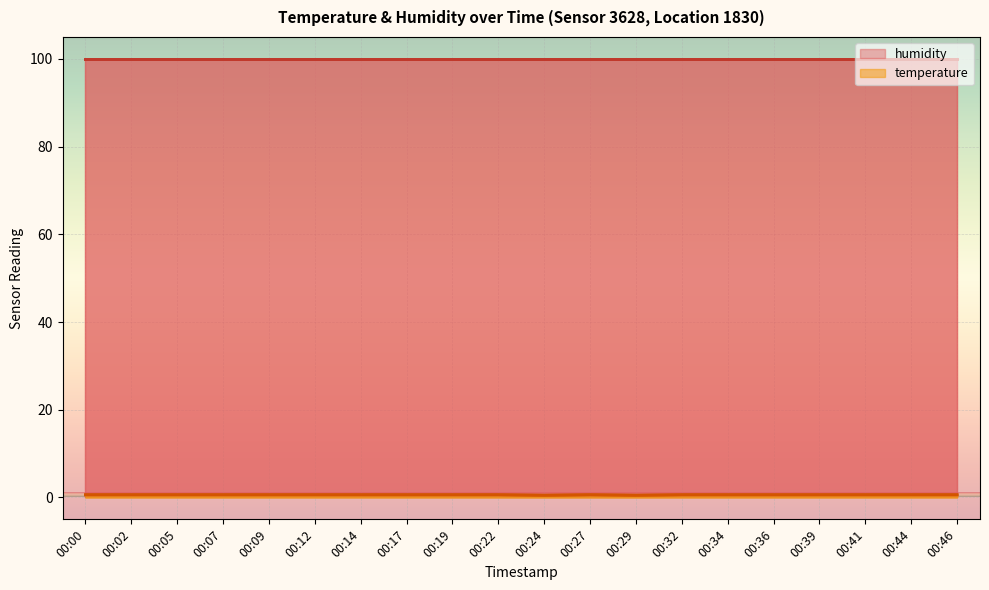

Rank the categories by value from highest to lowest.

00:00, 00:02, 00:05, 00:07, 00:09, 00:12, 00:14, 00:17, 00:19, 00:22, 00:27, 00:32, 00:34, 00:36, 00:39, 00:41, 00:44, 00:46, 00:24, 00:29